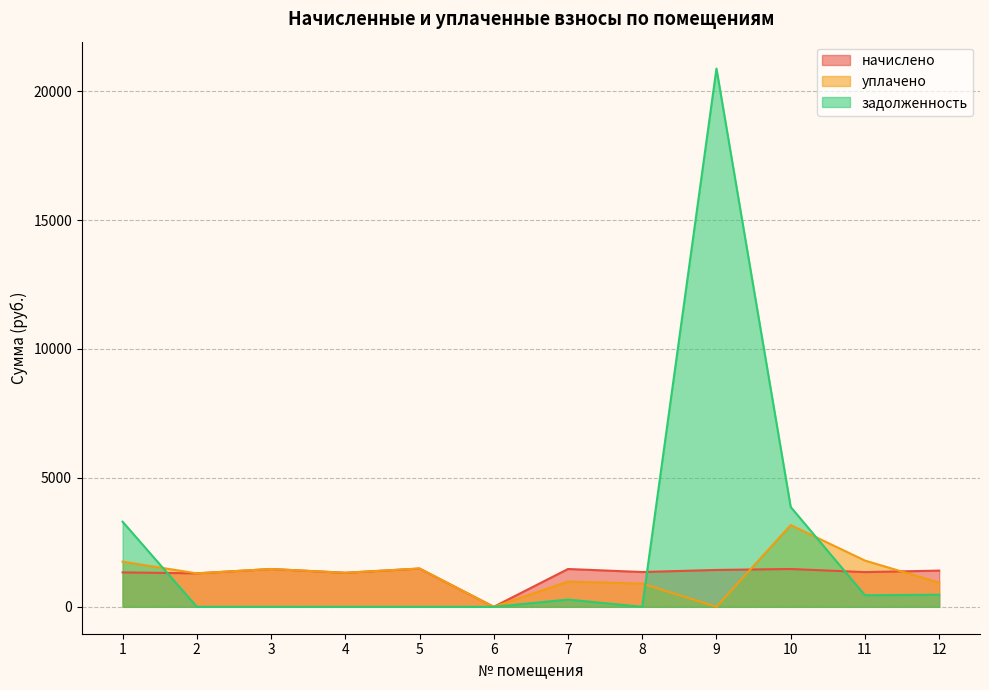

What are all the series names shown in the legend?

начислено, уплачено, задолженность